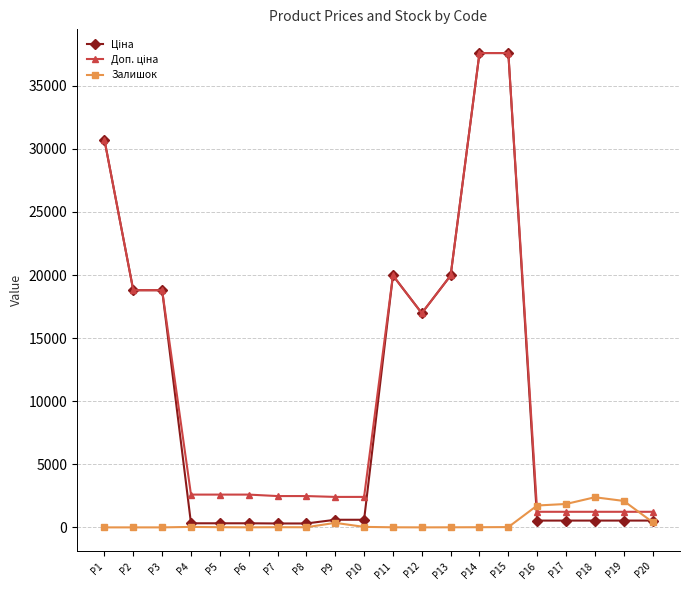

What is the value of the Залишок point at the 19th from the left?

2096.0